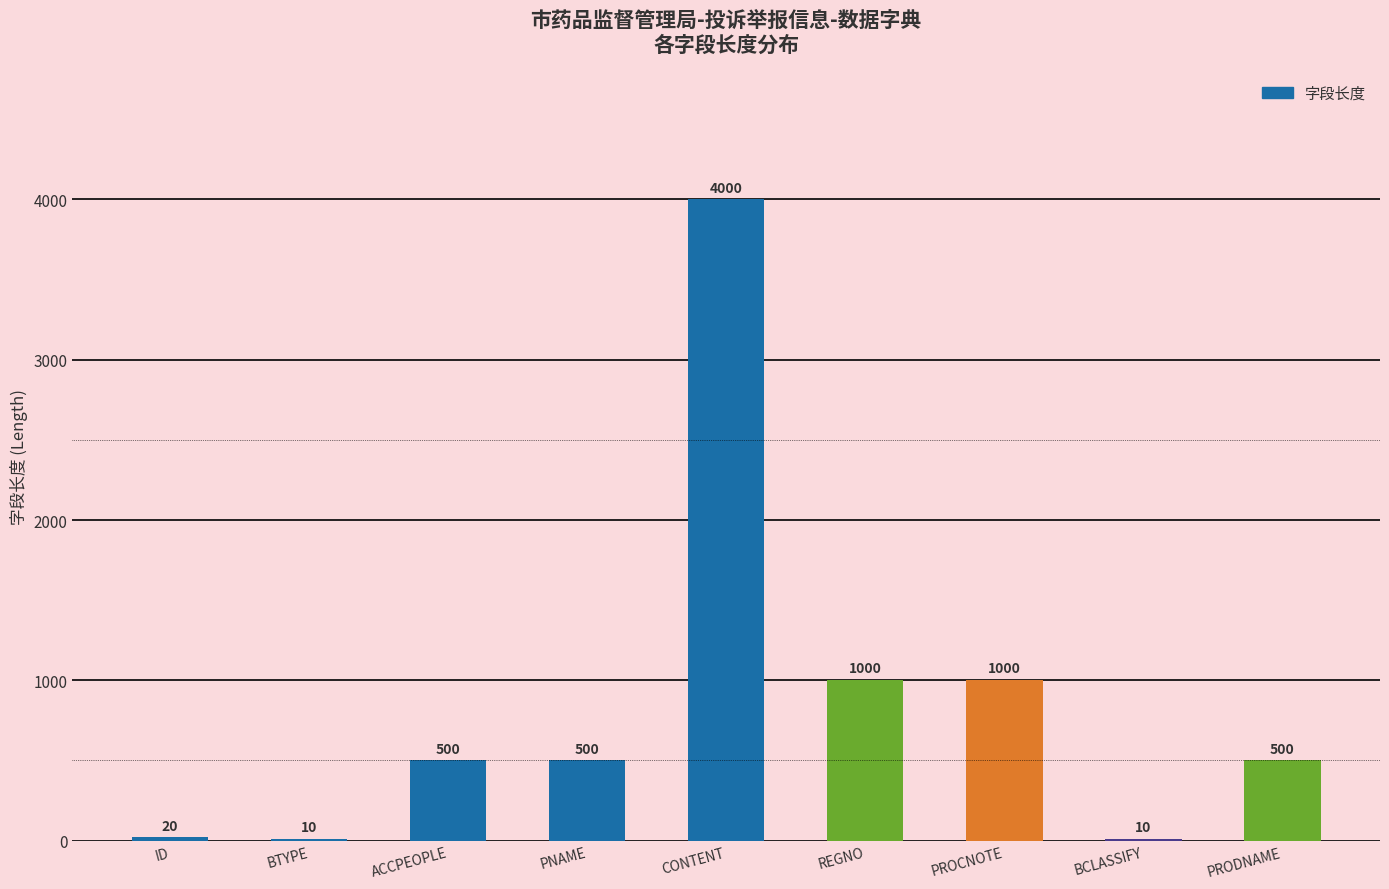

The value at ID is 20. True or false?

True